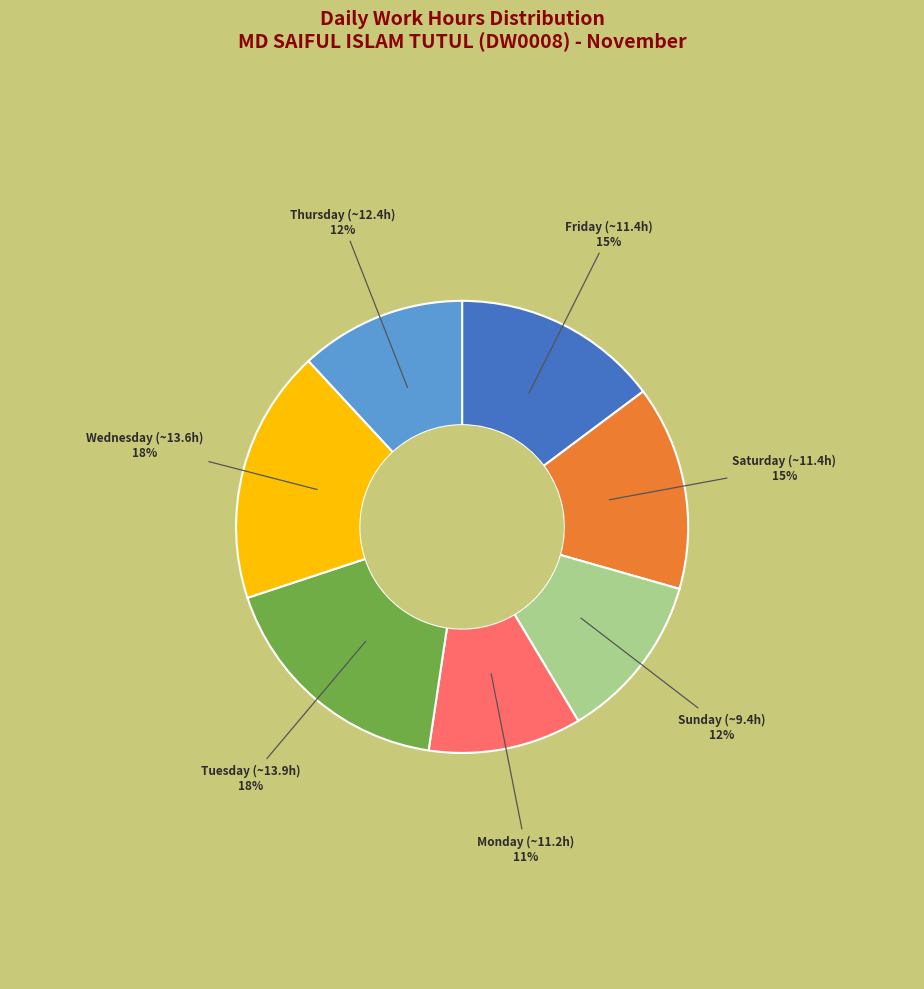

Approximately how many times larger is the value at Monday (~11.2h) compared to Thursday (~12.4h)?

0.9